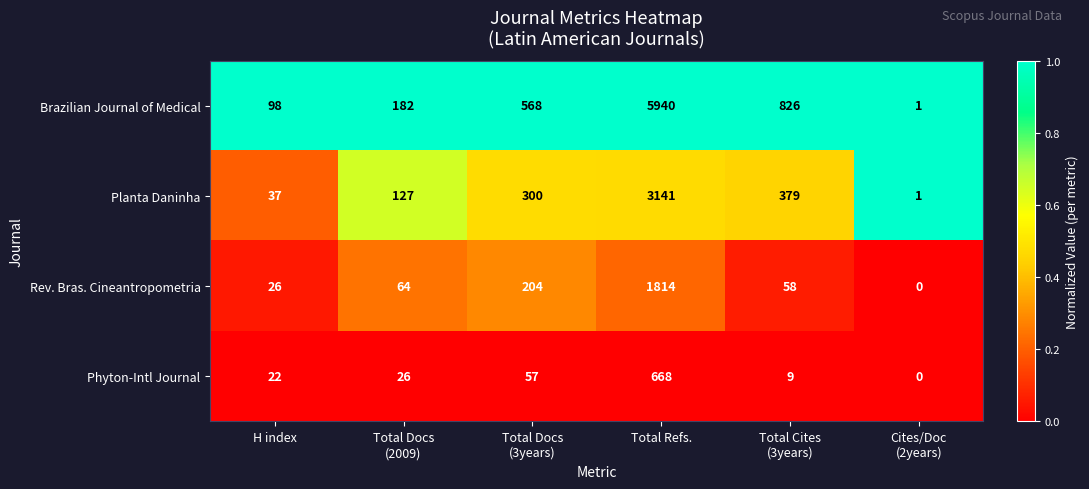

What value does the Planta Daninha series have at H index?

37